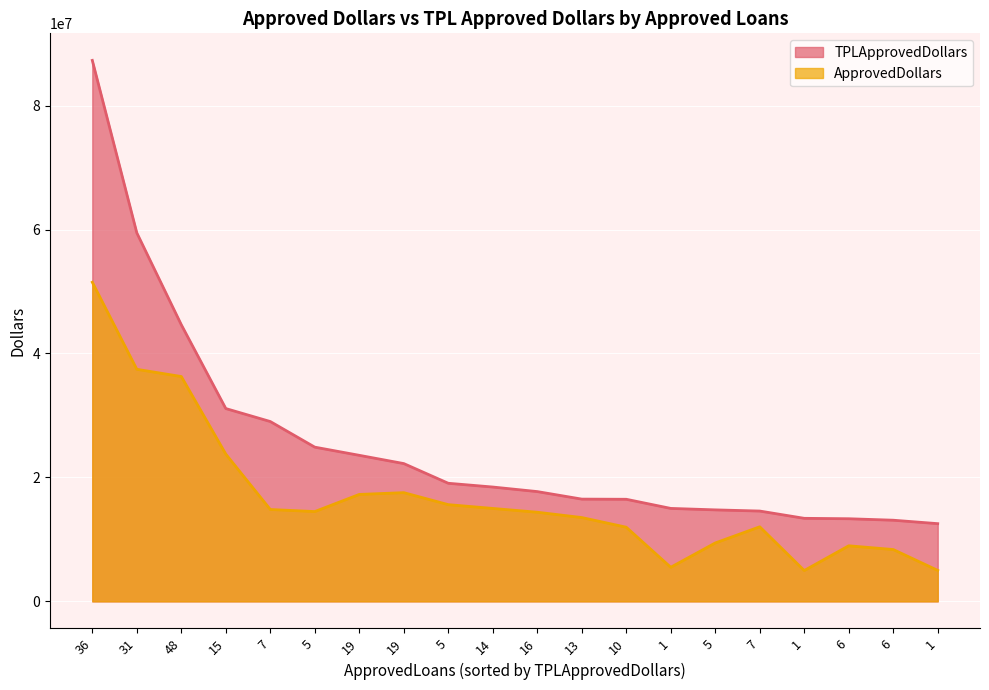

Rank the series at 36 from highest to lowest value.

TPLApprovedDollars, ApprovedDollars